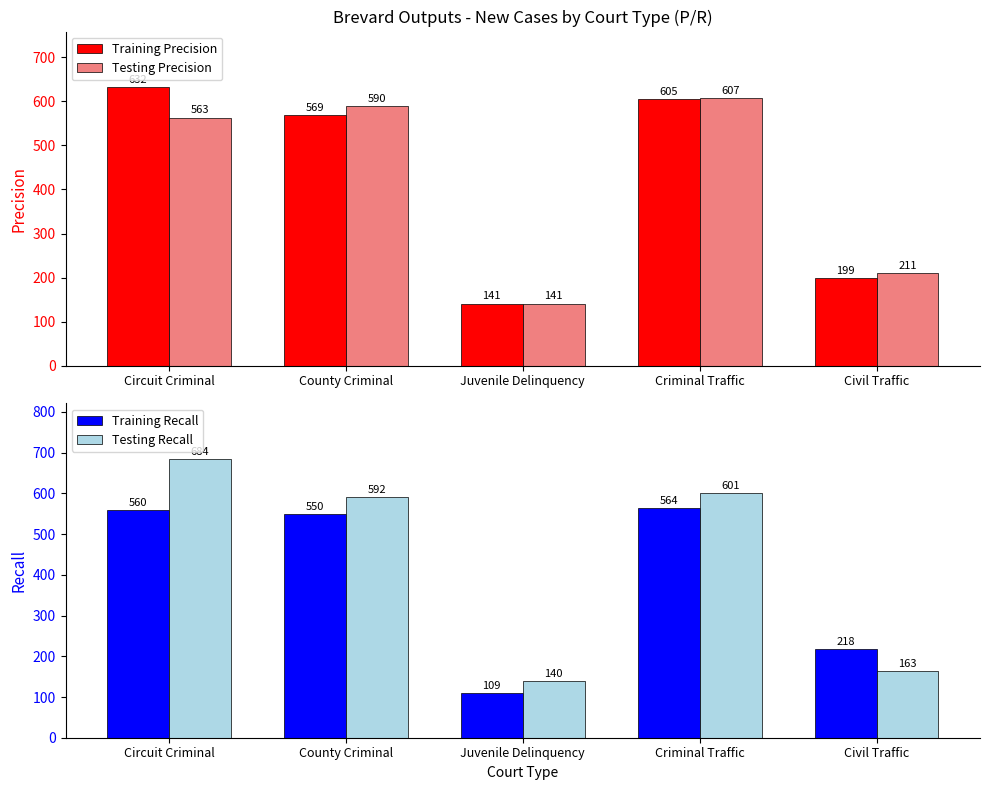

What is the smallest value displayed?

109